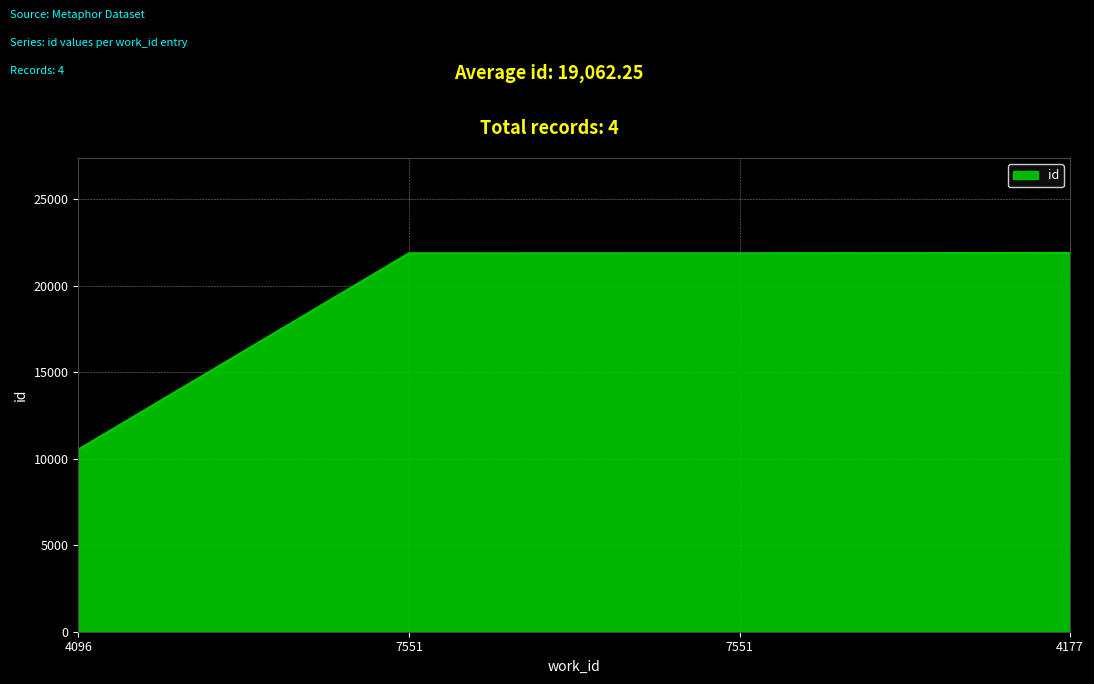

How many lines are shown in the chart?

1